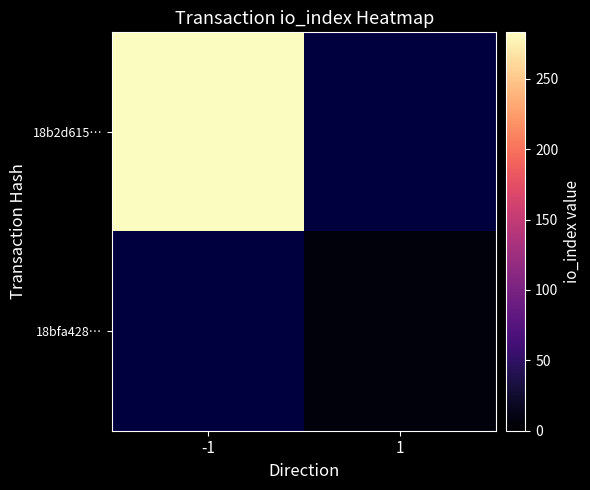

Which series has the largest range (max minus min)?

18b2d615…